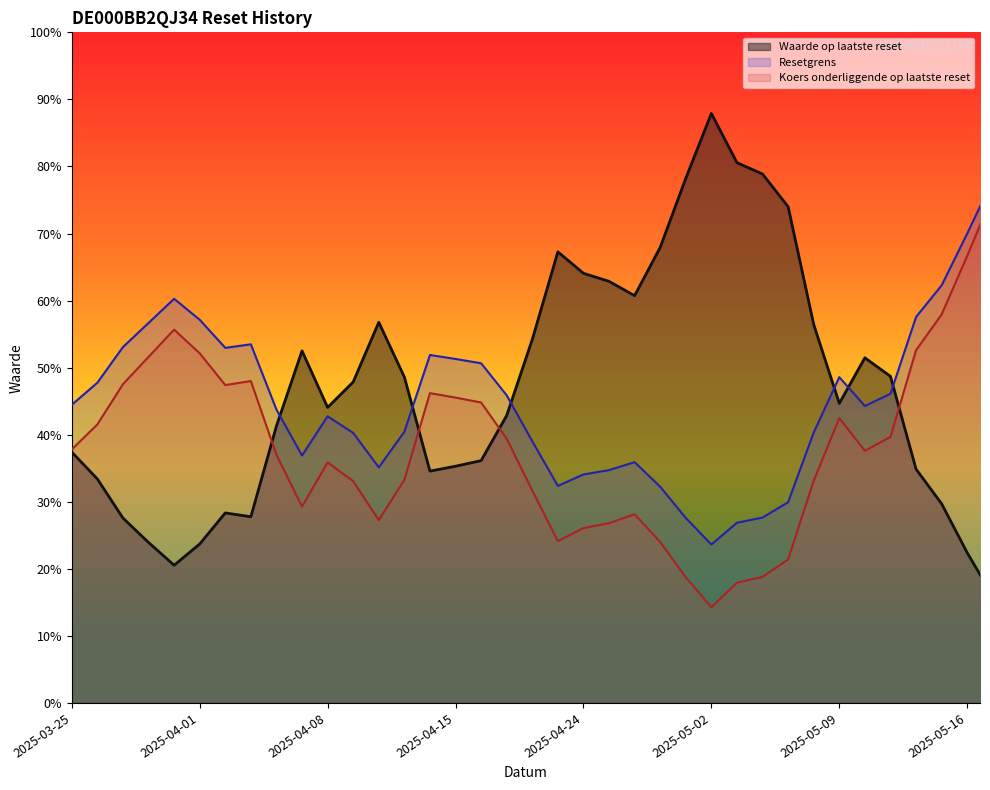

What is the value of the Waarde op laatste reset point at the 31st from the left?

44.7